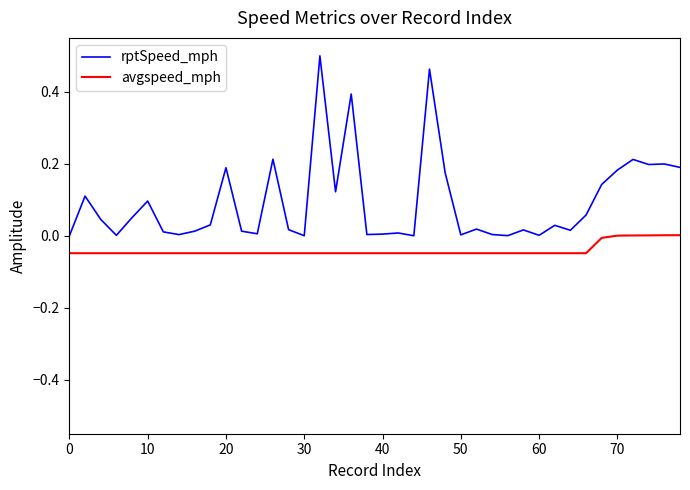

Rank the series by their average value, from lowest to highest.

avgspeed_mph, rptSpeed_mph